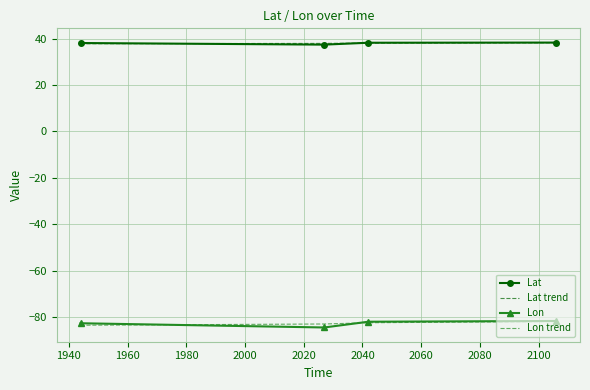

True or false: Lat and Lon cross at least once.

False